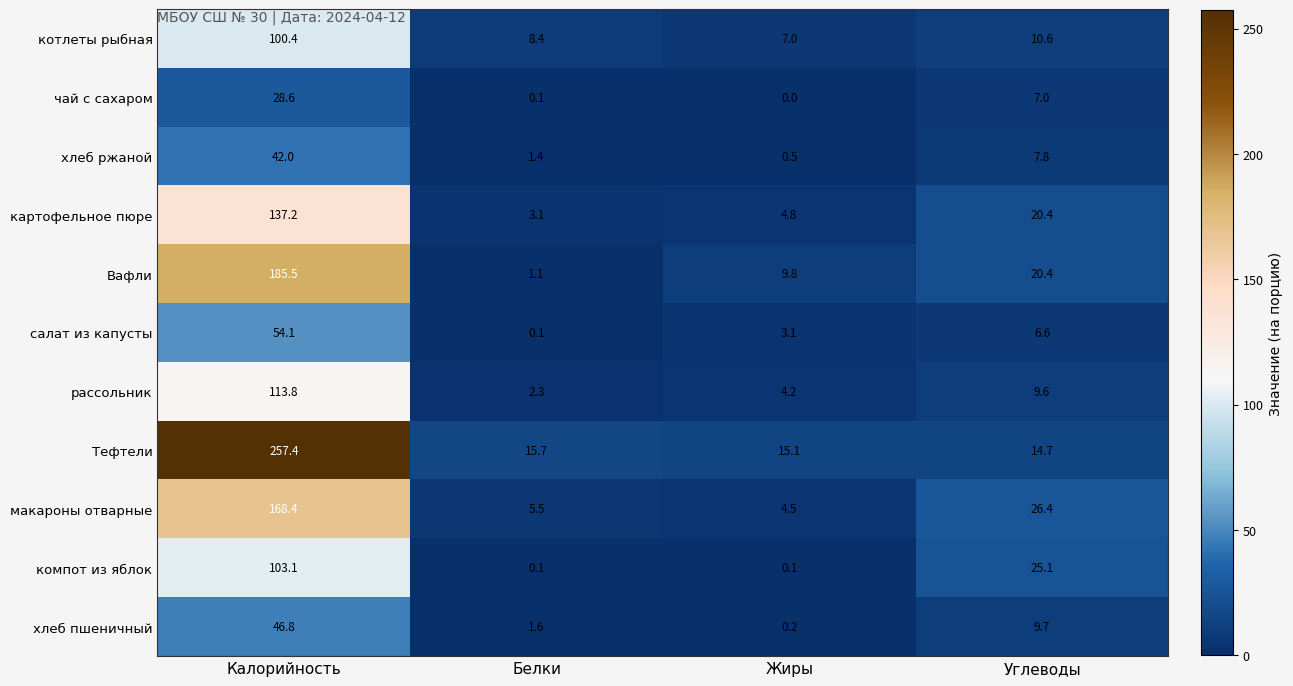

Rank the series at Жиры from highest to lowest value.

Тефтели, Вафли, котлеты рыбная, картофельное пюре, макароны отварные, рассольник, салат из капусты, хлеб ржаной, хлеб пшеничный, компот из яблок, чай с сахаром